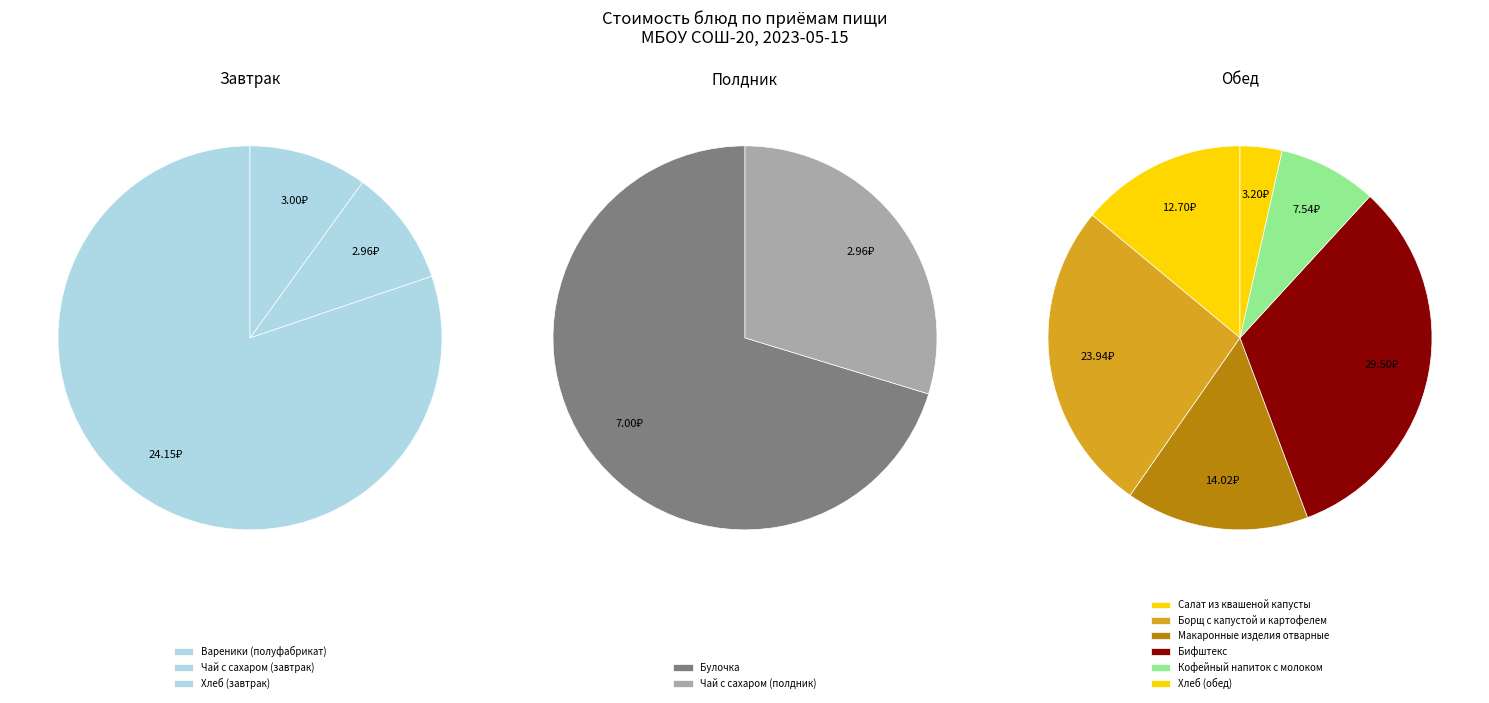

To the nearest percent, what is the average slice percentage?

9%